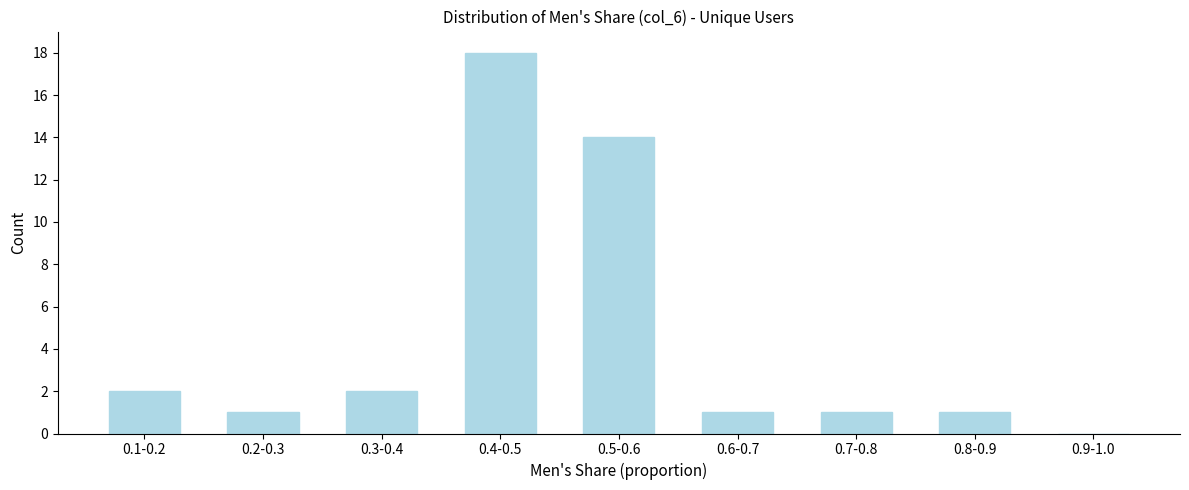

Reading left to right, list all the values displayed in this chart.

0.1-0.2=2	0.2-0.3=1	0.3-0.4=2	0.4-0.5=18	0.5-0.6=14	0.6-0.7=1	0.7-0.8=1	0.8-0.9=1	0.9-1.0=0